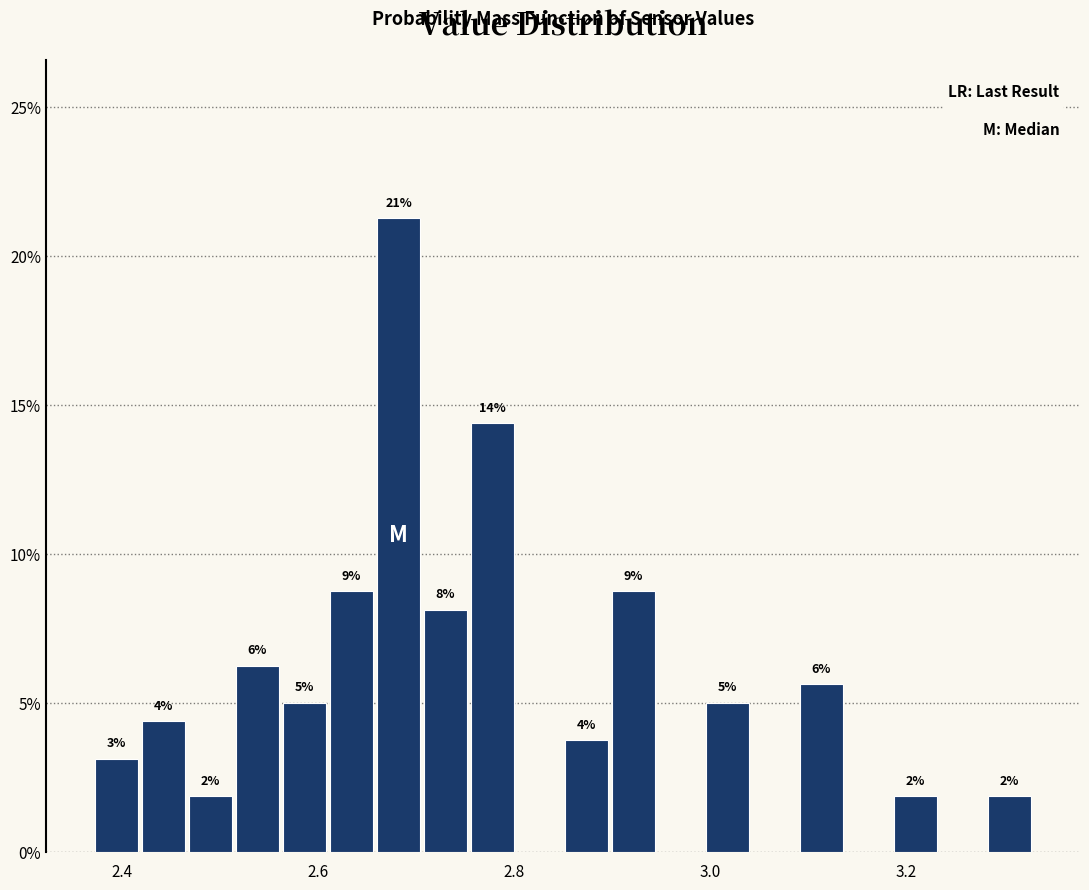

Read against the x-axis, roughly where is the centre of the tallest bar?

2.68